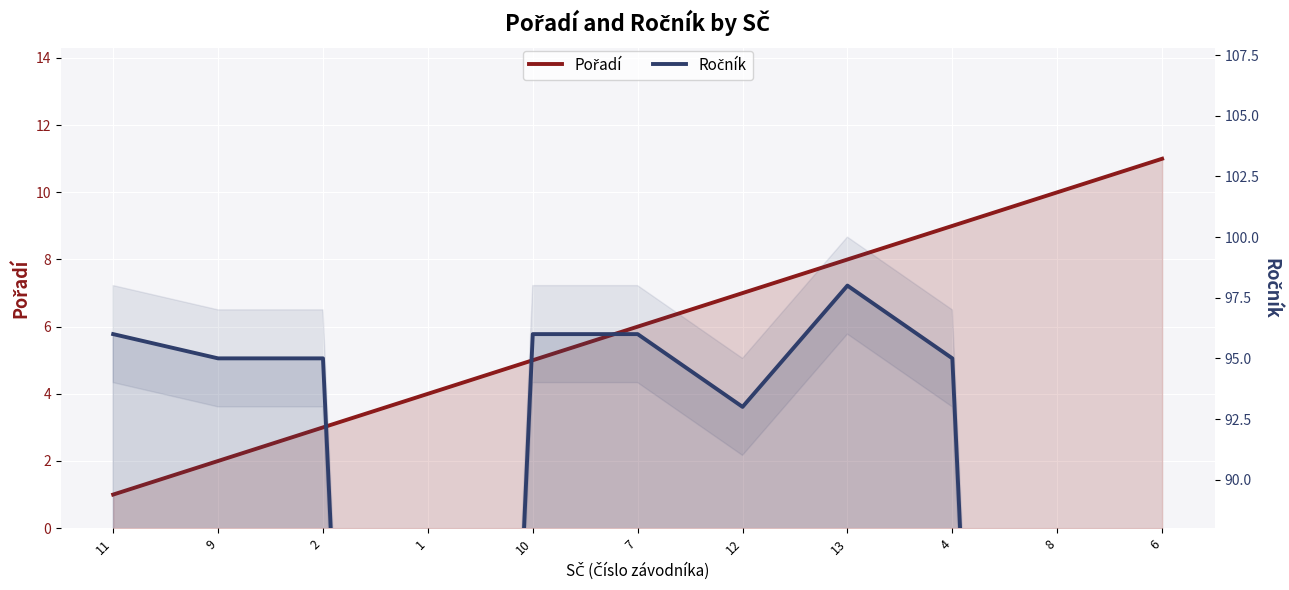

What is the difference between the maximum and minimum values in the Pořadí series?

10